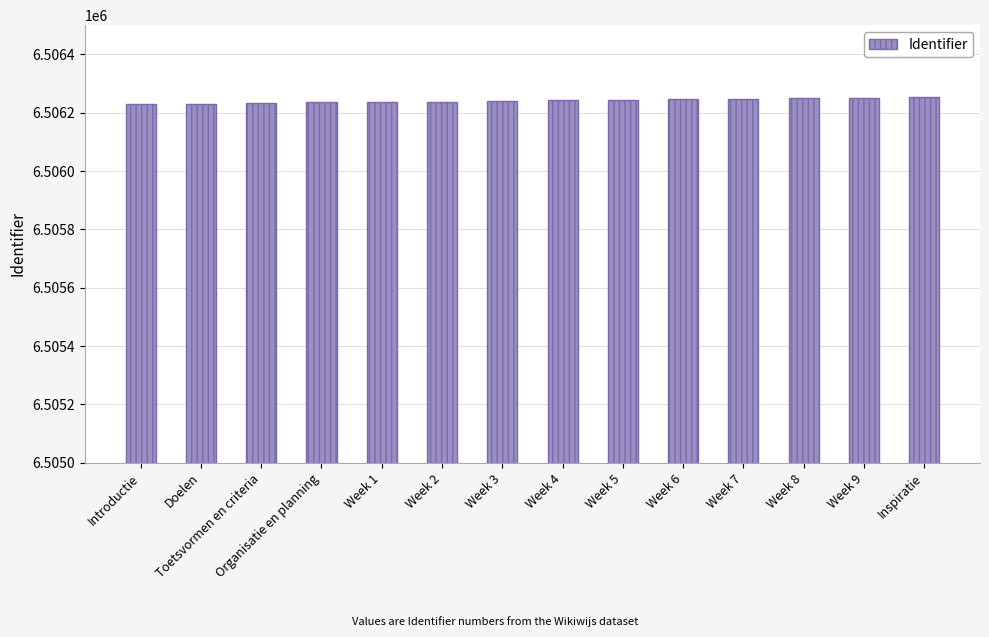

What is the label of the 6th bar from the right?

Week 5